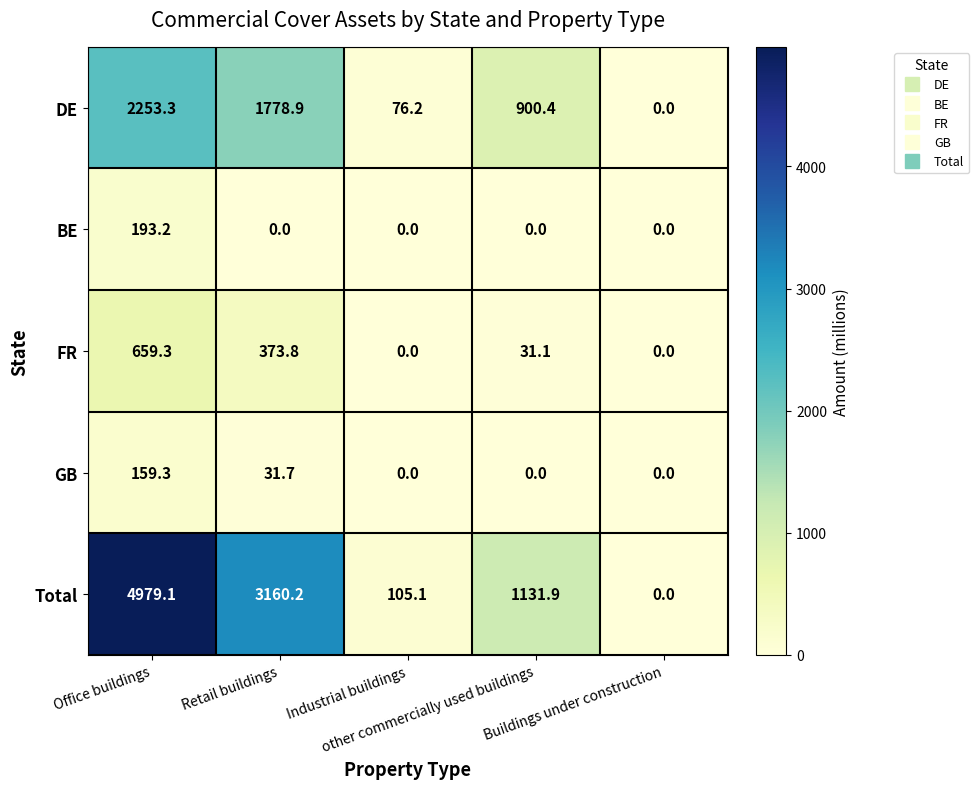

Which category has the highest value across all series?

Office buildings